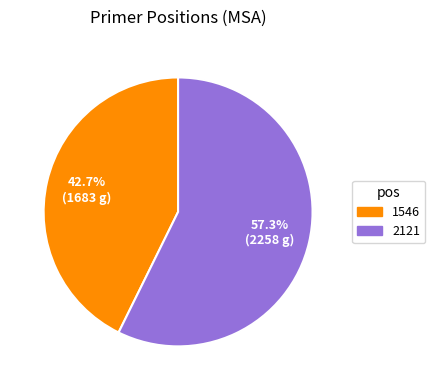

To the nearest percent, what percentage of the pie is 1546?

43%